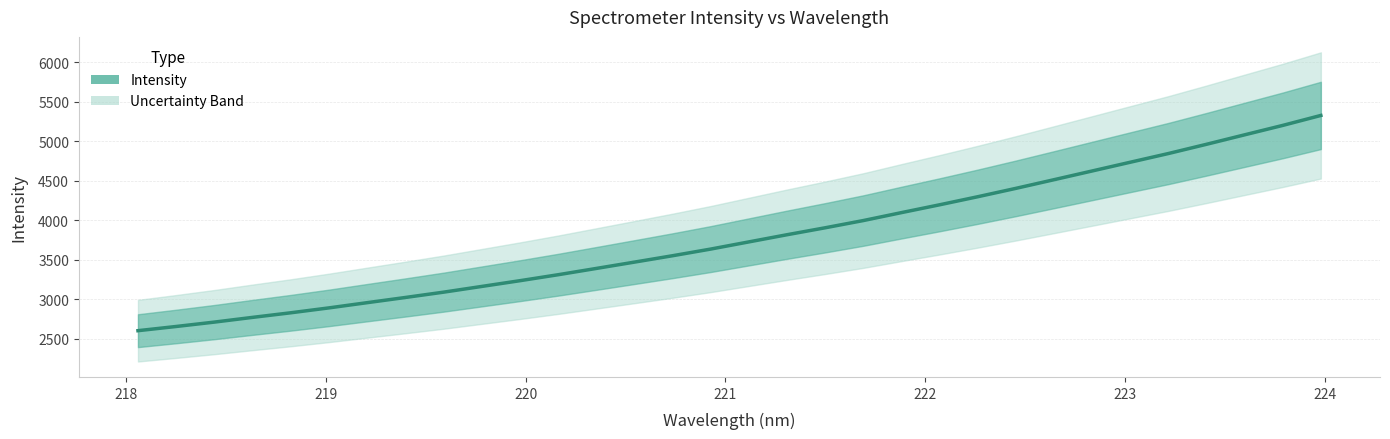

How many distinct data groups are displayed?

1